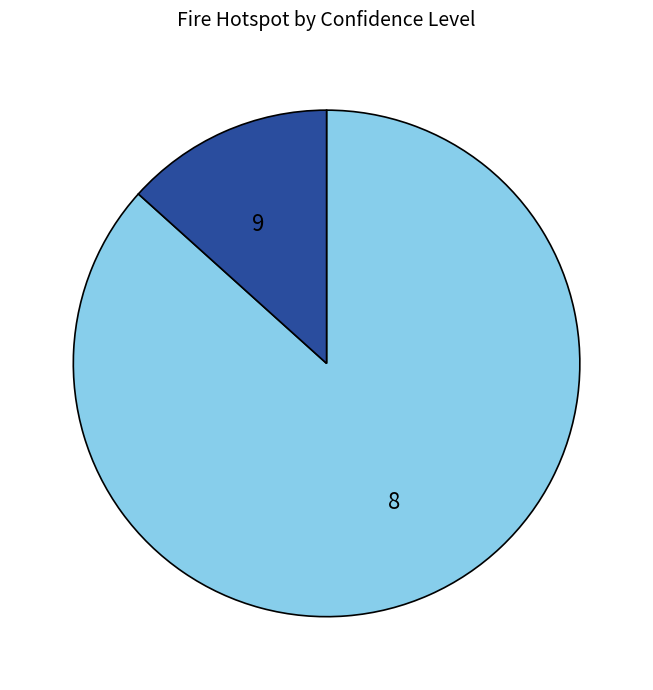

Rank the categories by value from lowest to highest.

9, 8